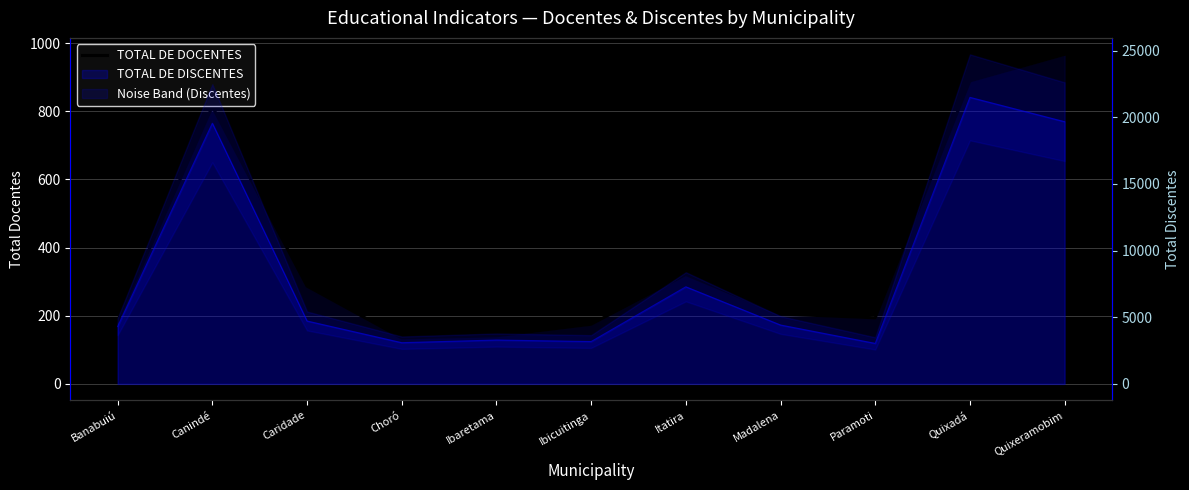

Reading left to right, list all the values displayed in this chart.

185	814	287	135	141	175	321	205	194	889	967